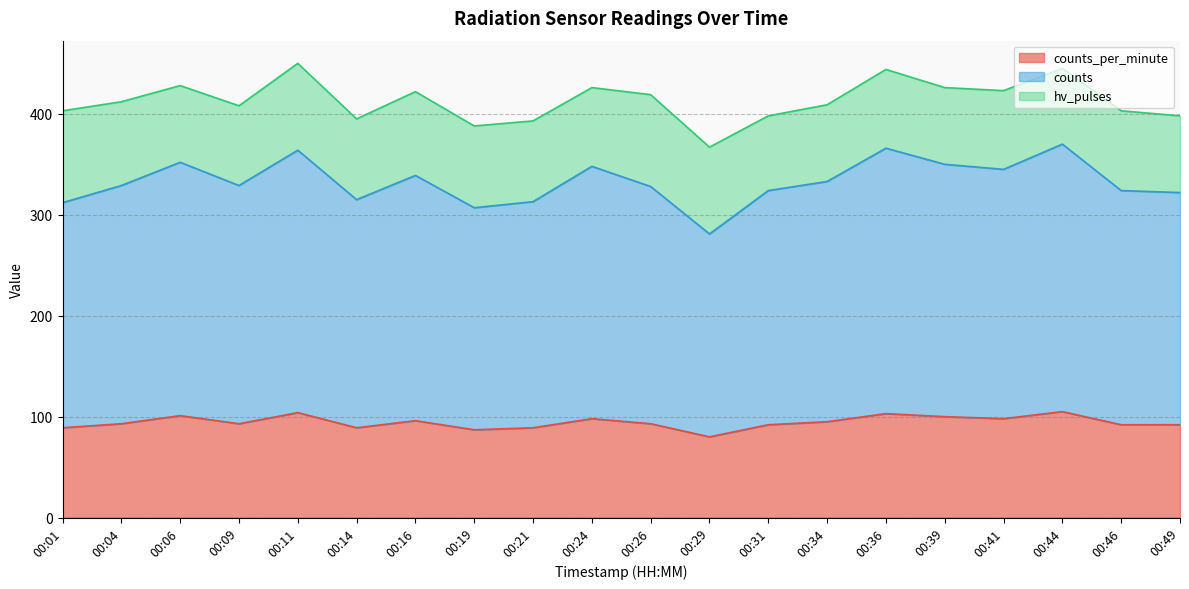

What is the value of the counts_per_minute point at the 19th from the left?

92